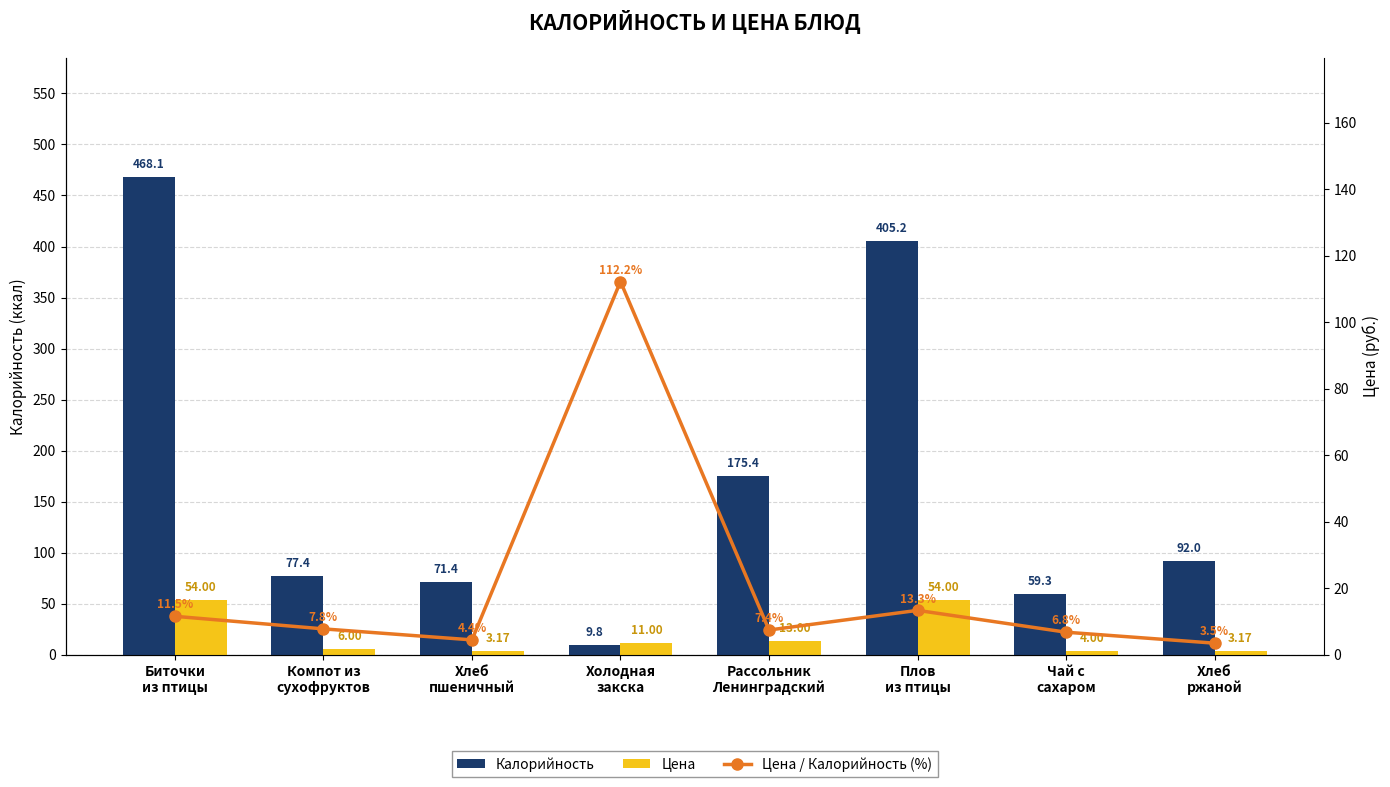

What is the difference between the maximum and minimum values in the Цена / Калорийность (%) series?

108.8